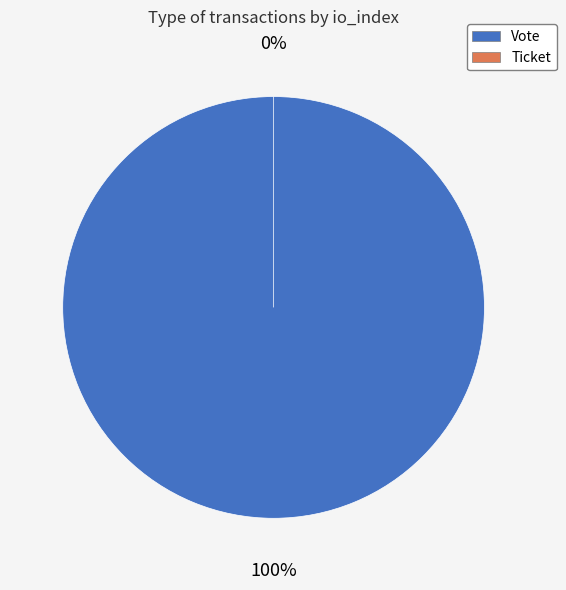

True or false: Vote (io_index=1) accounts for 95% of the total.

False